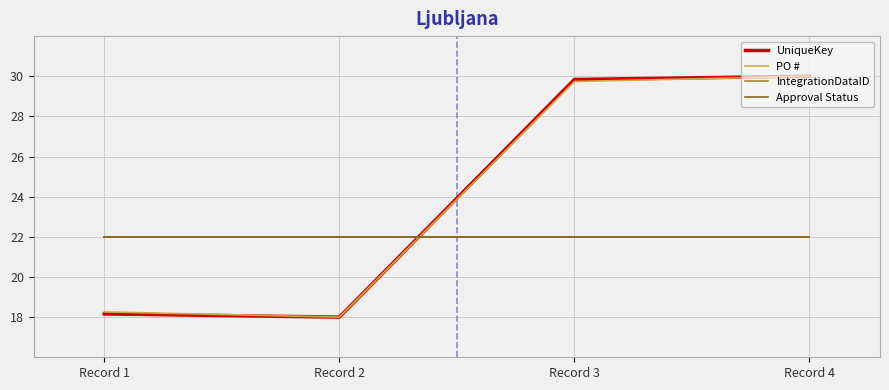

Reading right to left, list all the values displayed in this chart.

UniqueKey: Record 4=30.0	Record 3=29.8	Record 2=18.0	Record 1=18.2
PO #: Record 4=30.0	Record 3=29.7	Record 2=18.0	Record 1=18.3
IntegrationDataID: Record 4=22.0	Record 3=22.0	Record 2=22.0	Record 1=22.0
Approval Status: Record 4=22.0	Record 3=22.0	Record 2=22.0	Record 1=22.0